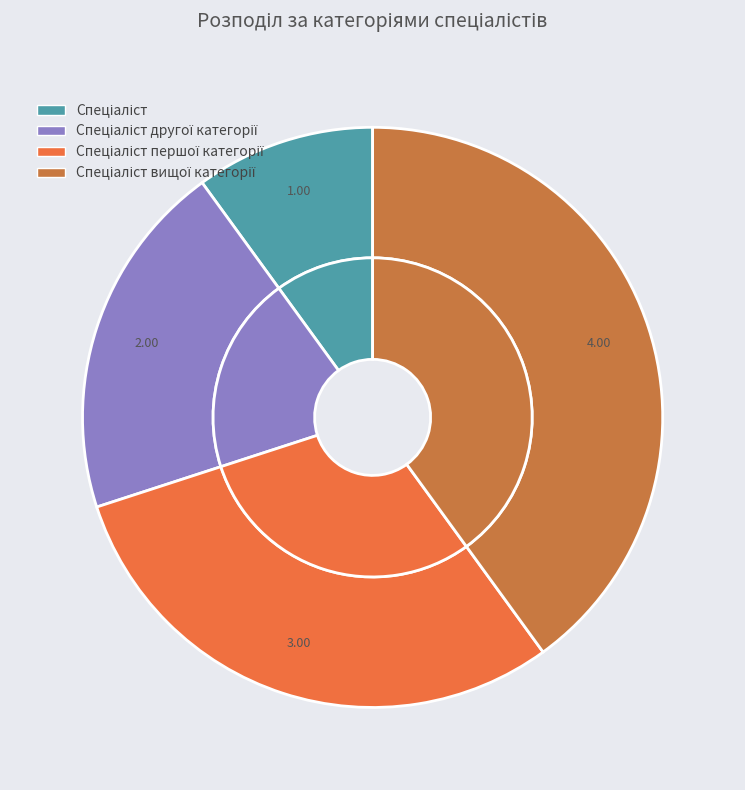

Rank the categories by value from highest to lowest.

Спеціаліст вищої категорії, Спеціаліст першої категорії, Спеціаліст другої категорії, Спеціаліст